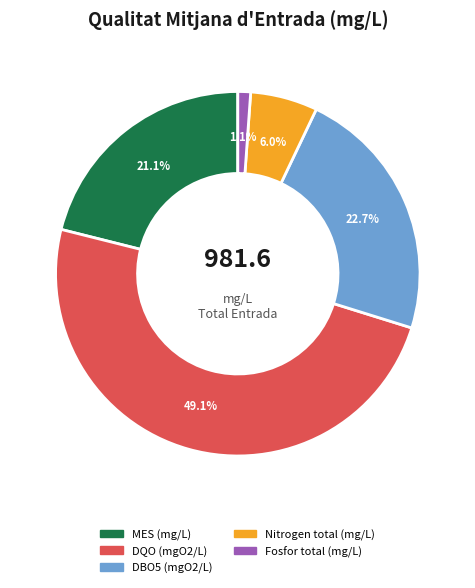

Is there a majority slice in this chart?

No